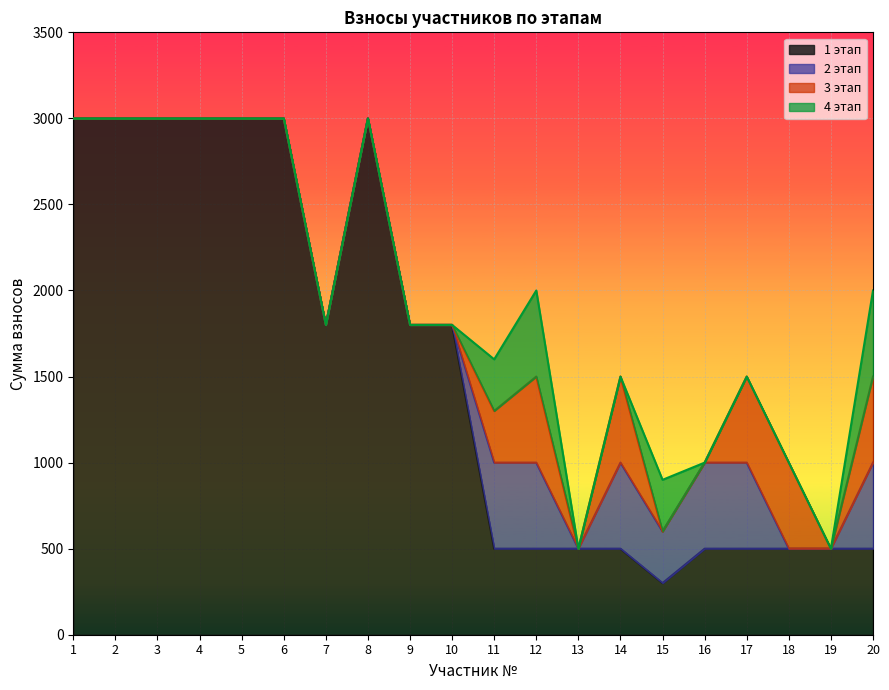

What value does the 2 этап series have at 20, to the nearest 100?

500